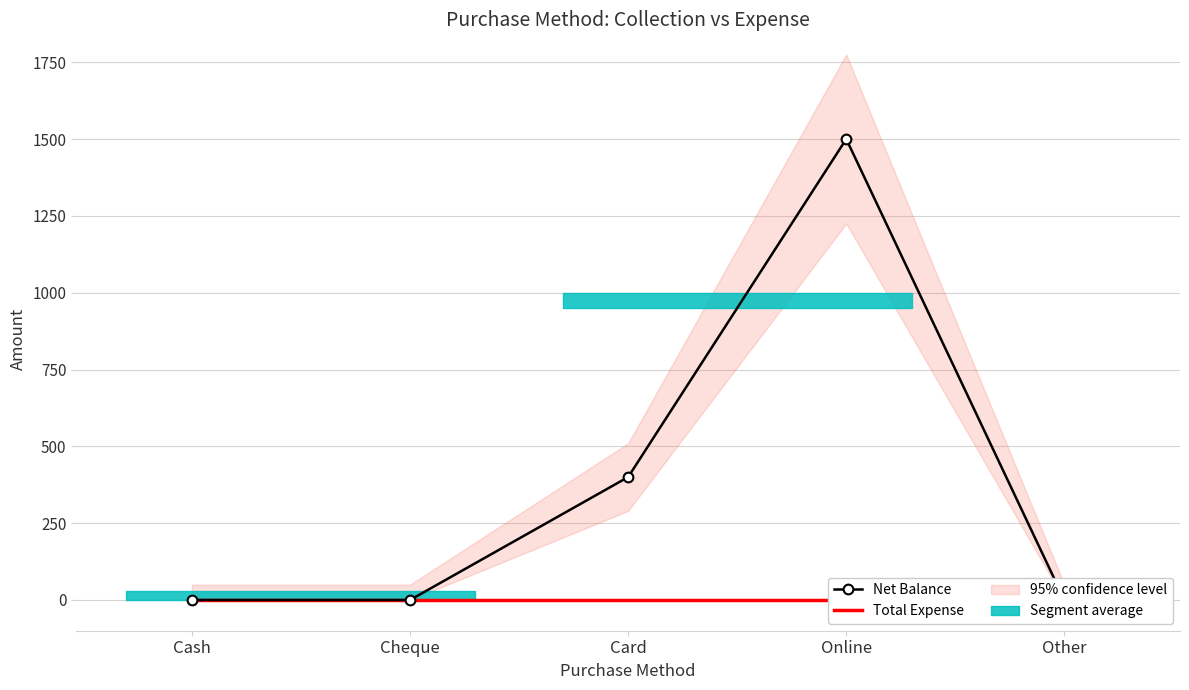

True or false: Net Balance and Total Expense intersect in this chart.

False